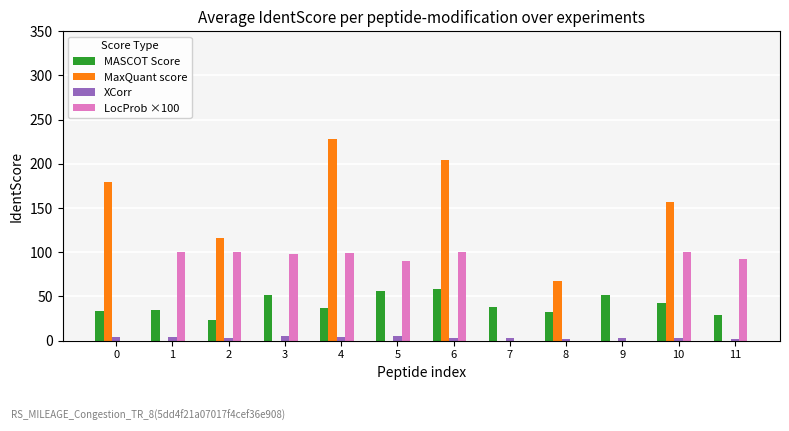

What is the highest value of the MaxQuant score series?

227.6